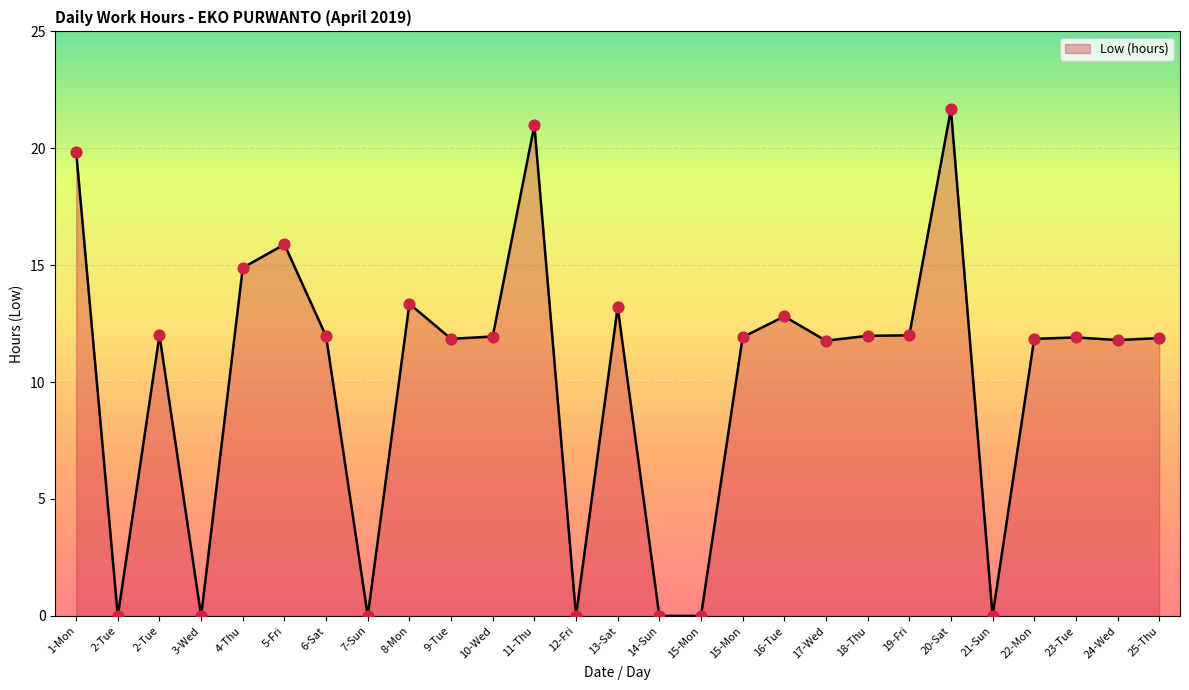

Is this an area chart (filled region under the line)?

Yes